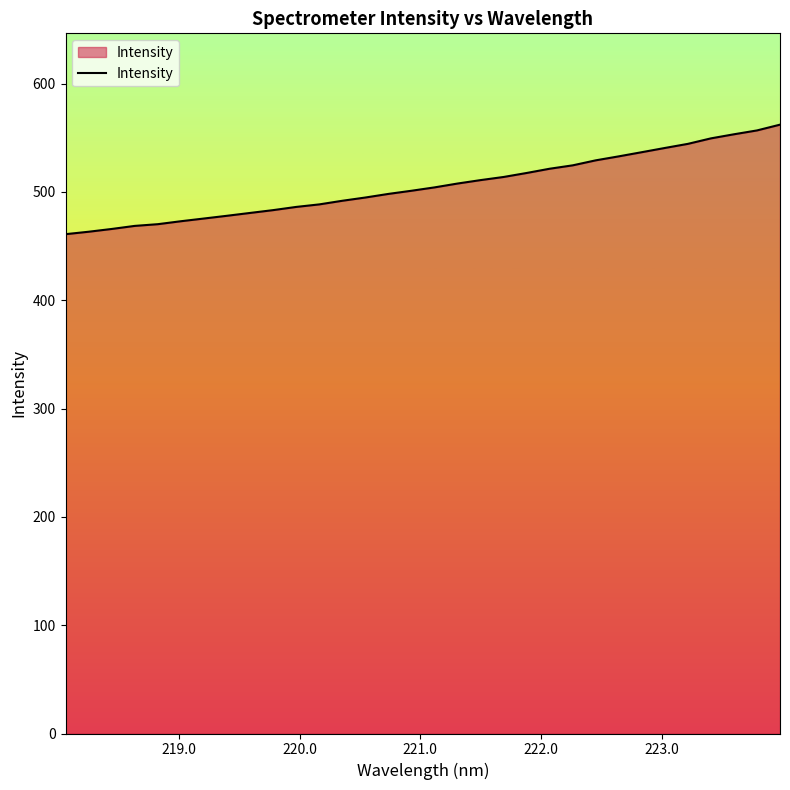

What is the minimum value shown in the chart?

461.0